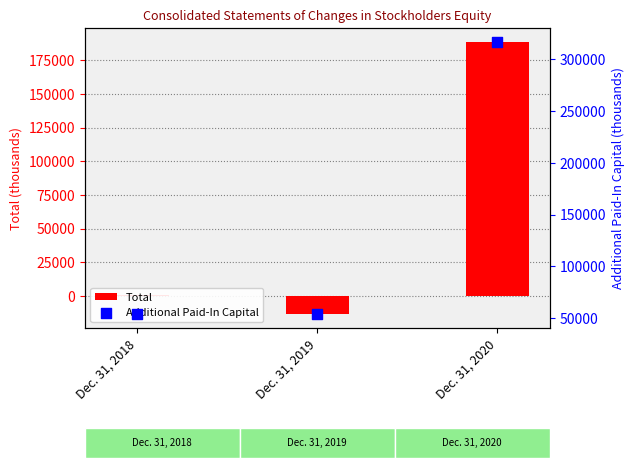

Which series contains the highest Y value?

Additional Paid-In Capital